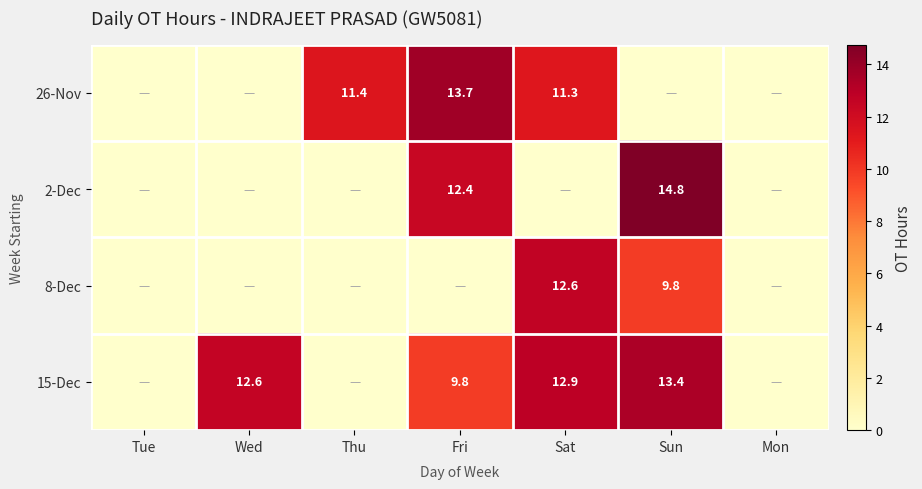

True or false: 8-Dec has a value of 9.8 at Sun.

True